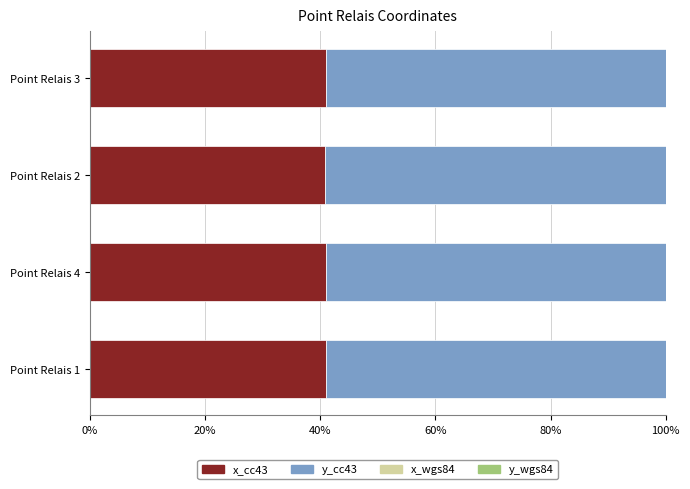

What is the maximum value for x_cc43?

41.0